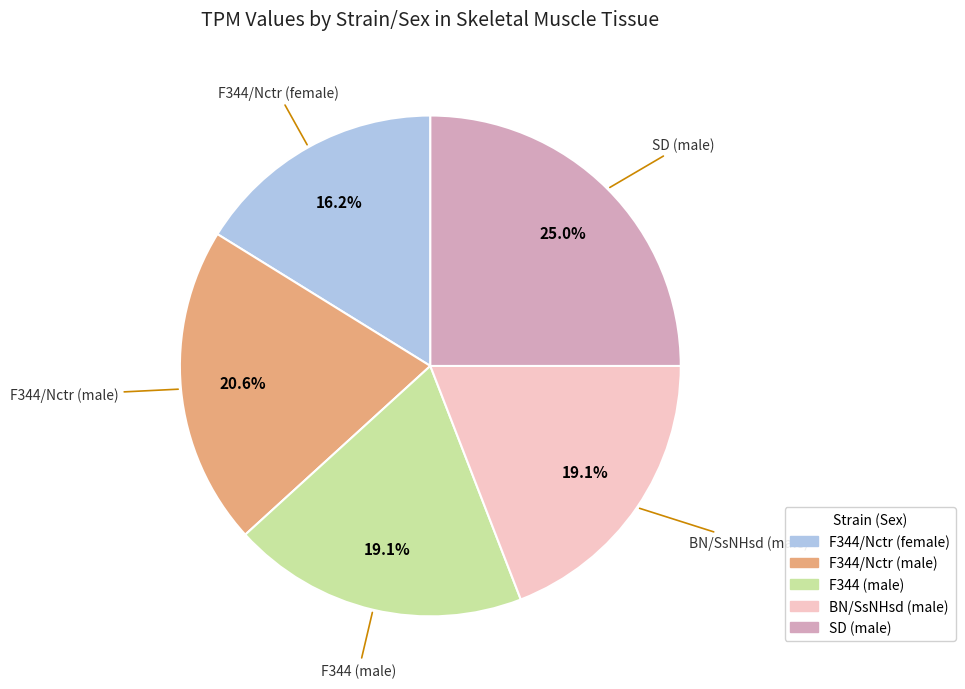

Combined, do F344 (male) and F344/Nctr (female) account for over 50%?

No